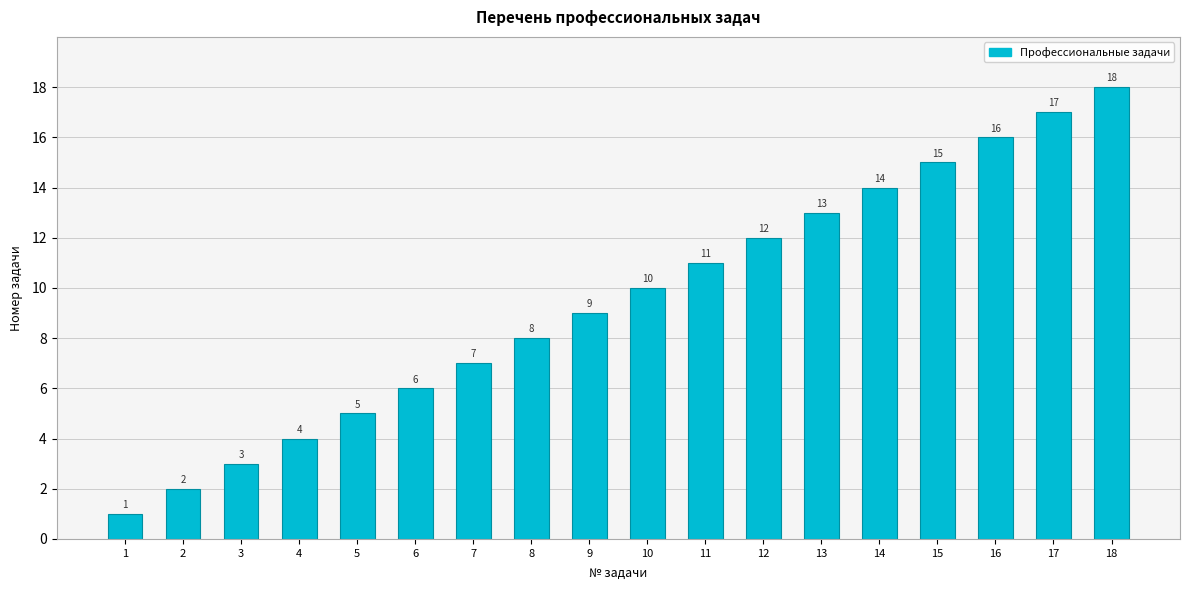

List the labels in order of value, smallest first.

1, 2, 3, 4, 5, 6, 7, 8, 9, 10, 11, 12, 13, 14, 15, 16, 17, 18